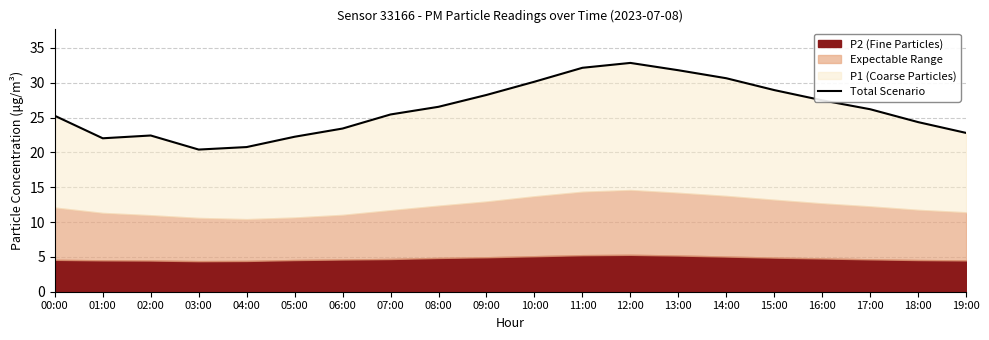

How many interior local peaks (higher than both neighbors) does the data have?

2